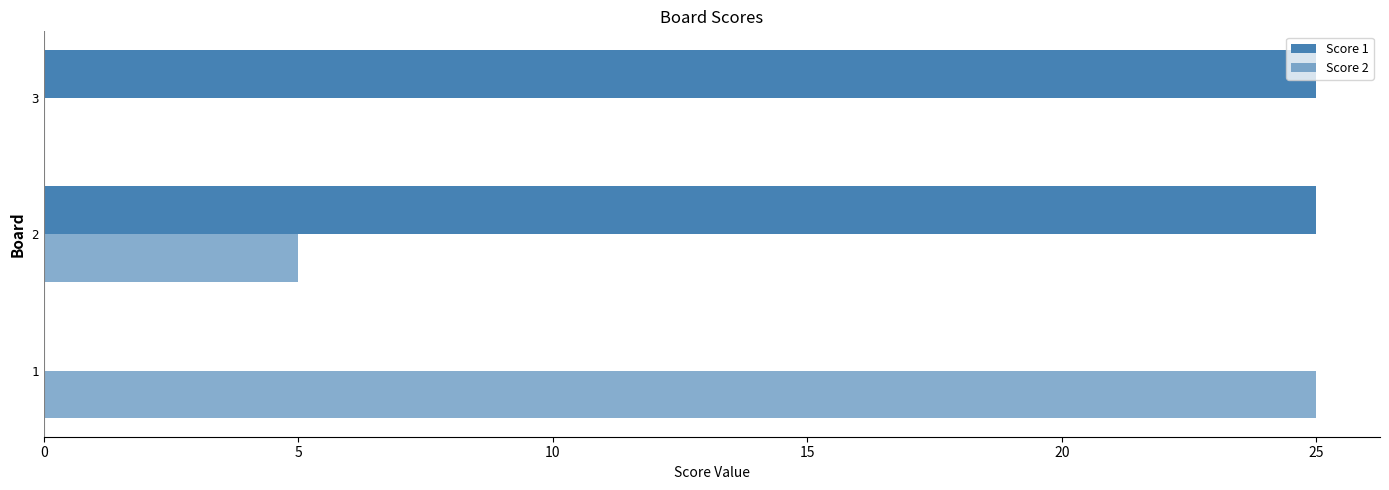

Count the number of categories in the chart.

3